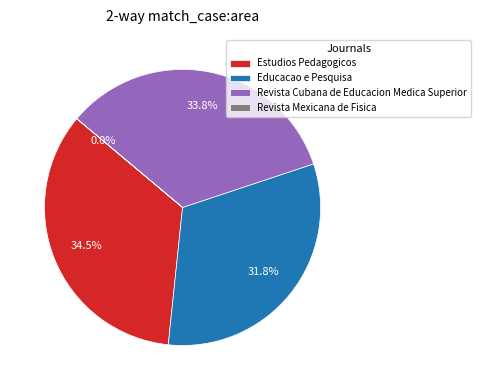

Does any single category account for the majority?

No